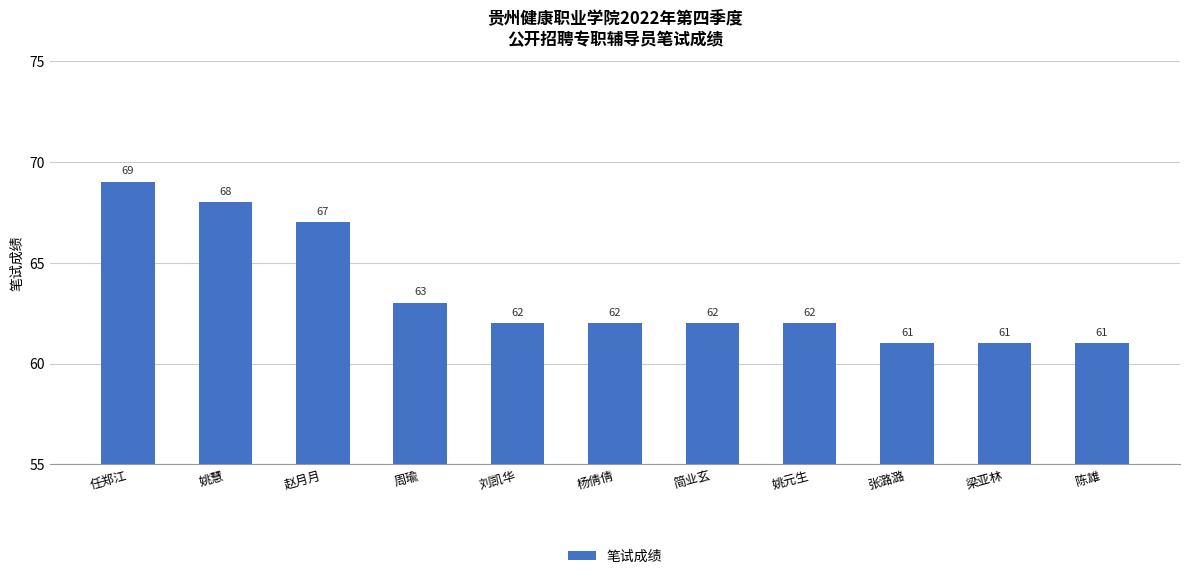

What is the change in value from 任郑江 to 赵月月?

-2